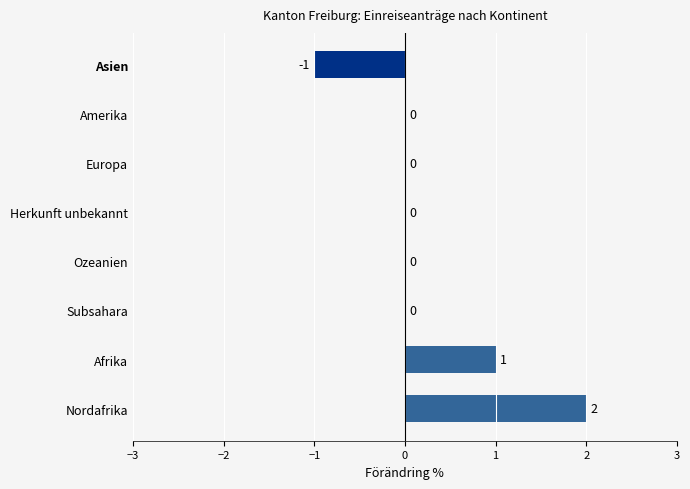

The chart shows a value of 0 at Herkunft unbekannt. True or false?

True